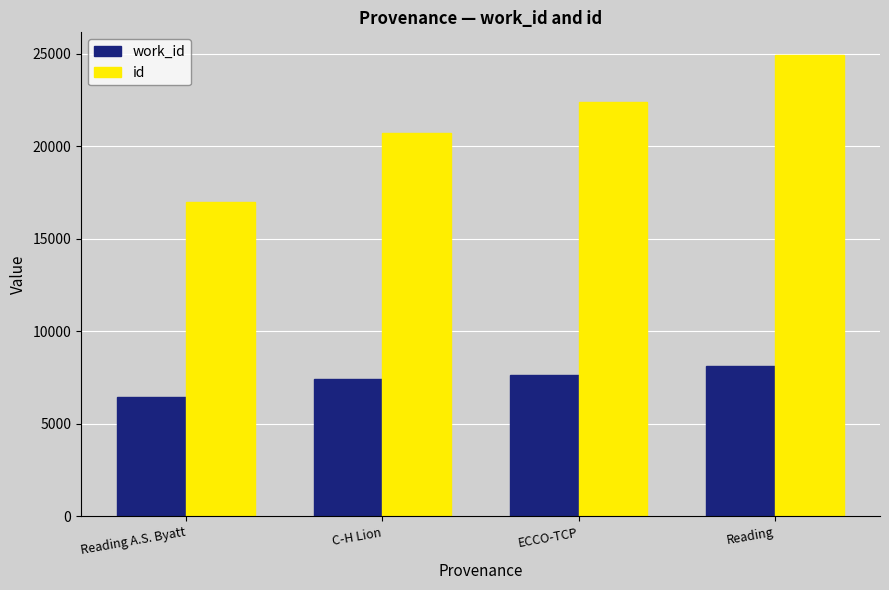

True or false: id has a value of 7934 at Reading.

False